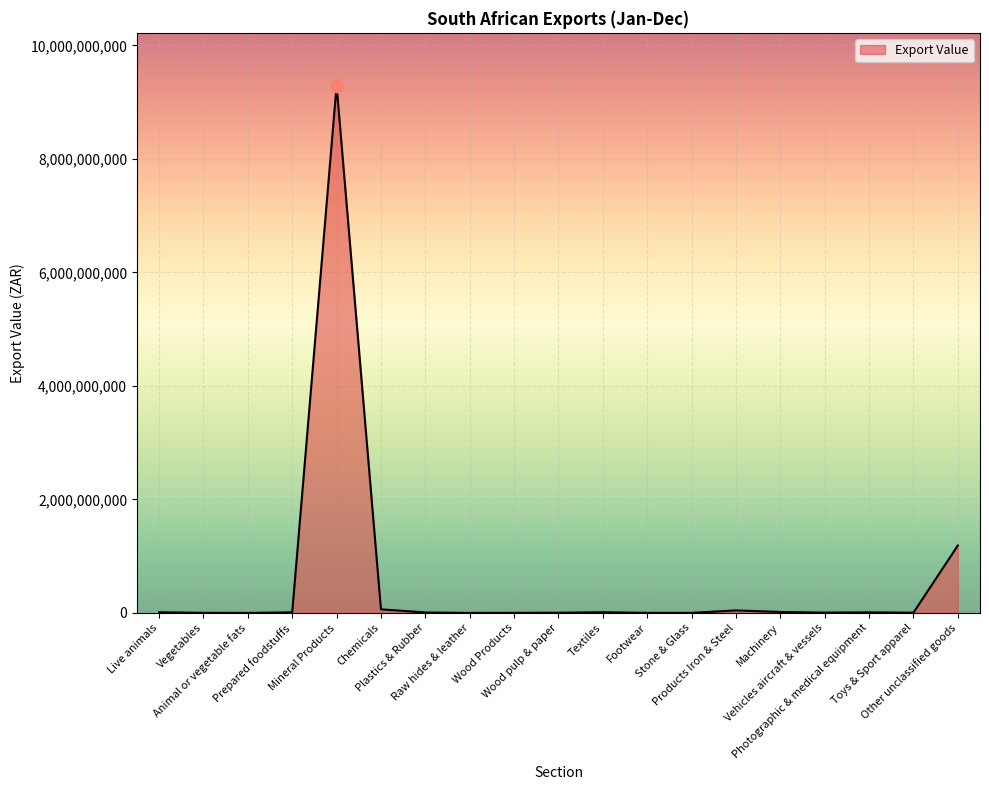

Approximately how many times larger is the value at Mineral Products compared to Vehicles aircraft & vessels?

1634.8